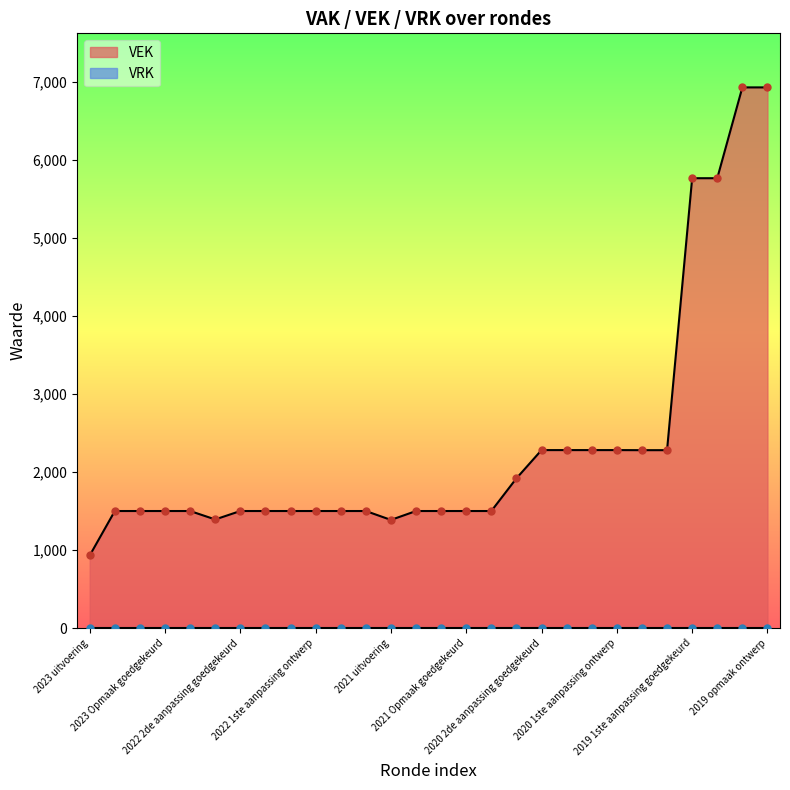

What is the ratio of the value at 2021 1ste aanpassing goedgekeurd to the value at 2019 1ste aanpassing ontwerp?

0.3